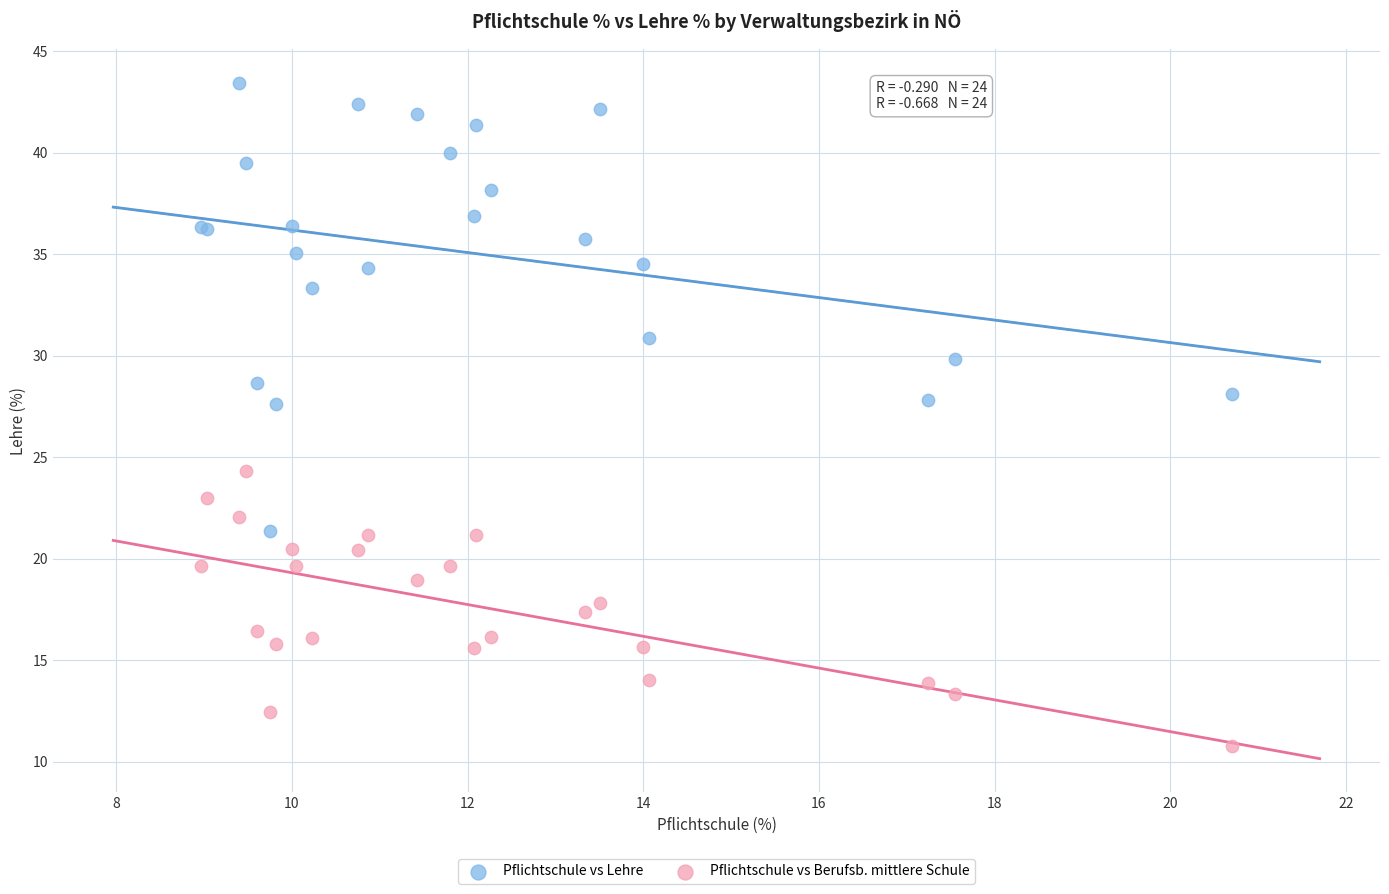

Which series reaches the maximum Y coordinate?

Pflichtschule vs Lehre